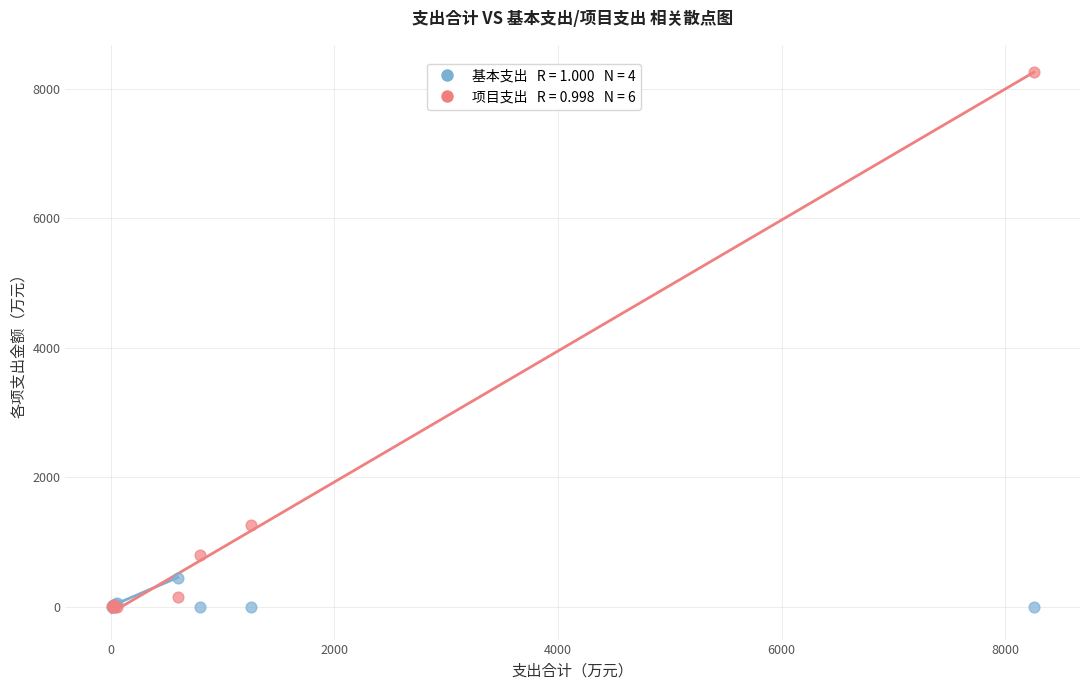

Across all series, what Y value is closest to 4128?

1259.6